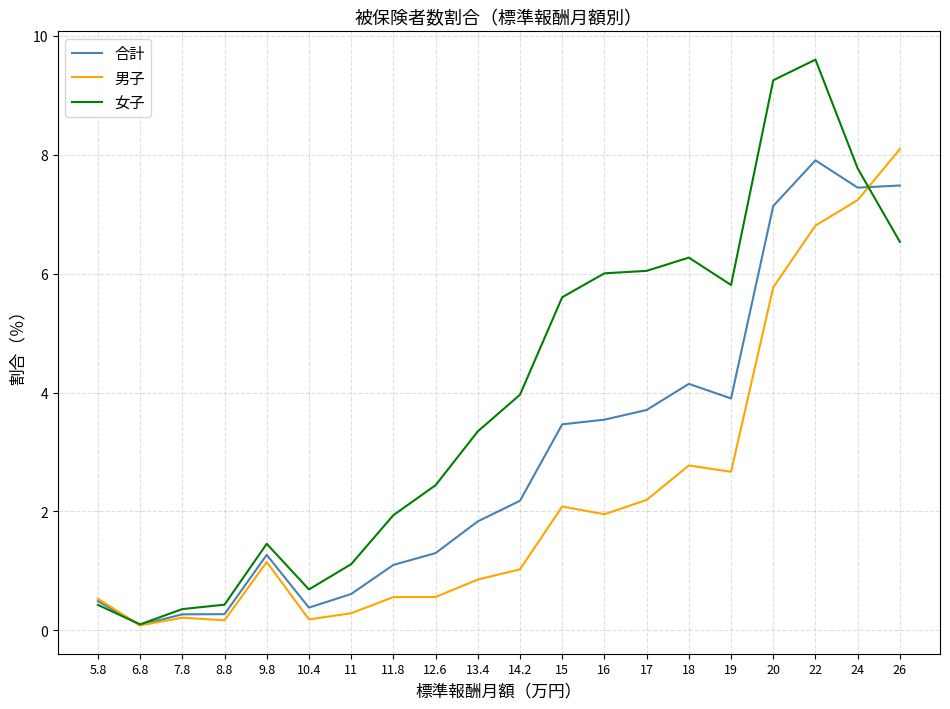

Which series has the largest range (max minus min)?

女子